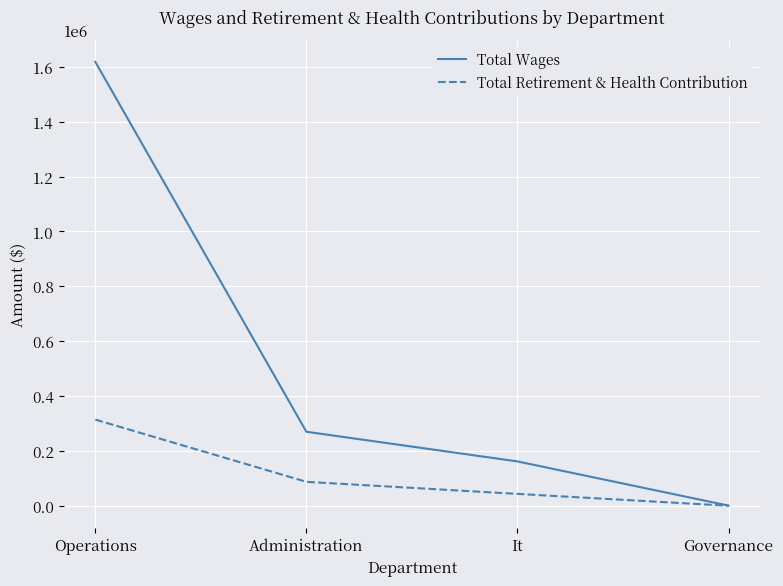

Where is Total Retirement & Health Contribution nearest to the value 157035?

Administration